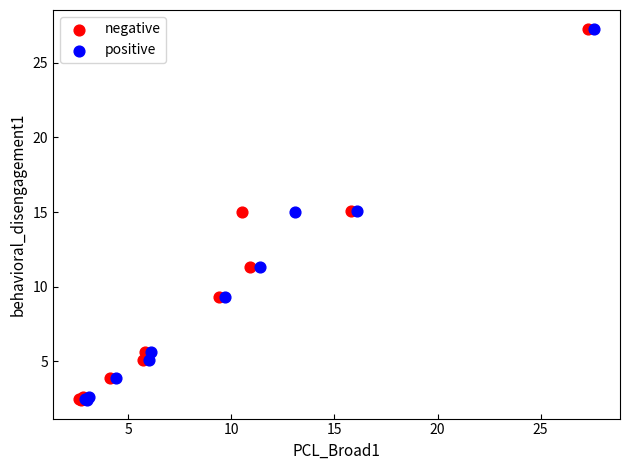

What are all the series names shown in the legend?

negative, positive